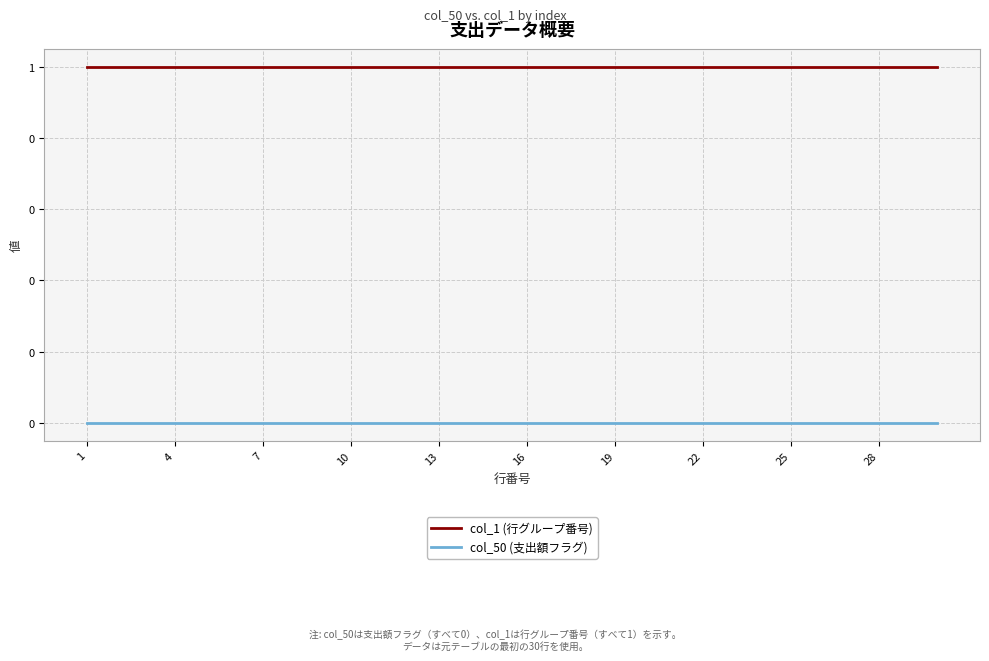

At which category is the sum across all series the highest?

1